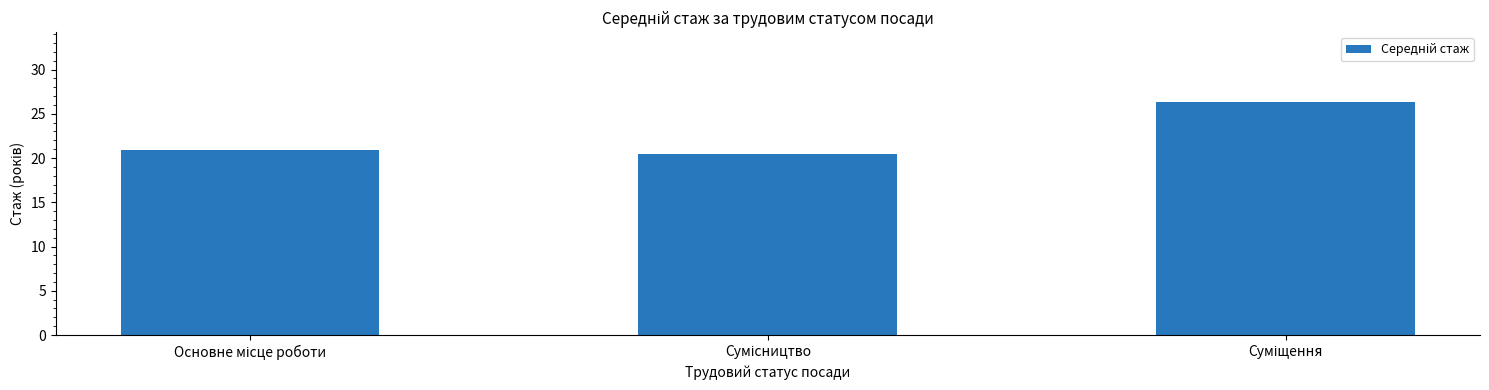

What is the smallest value displayed?

20.5